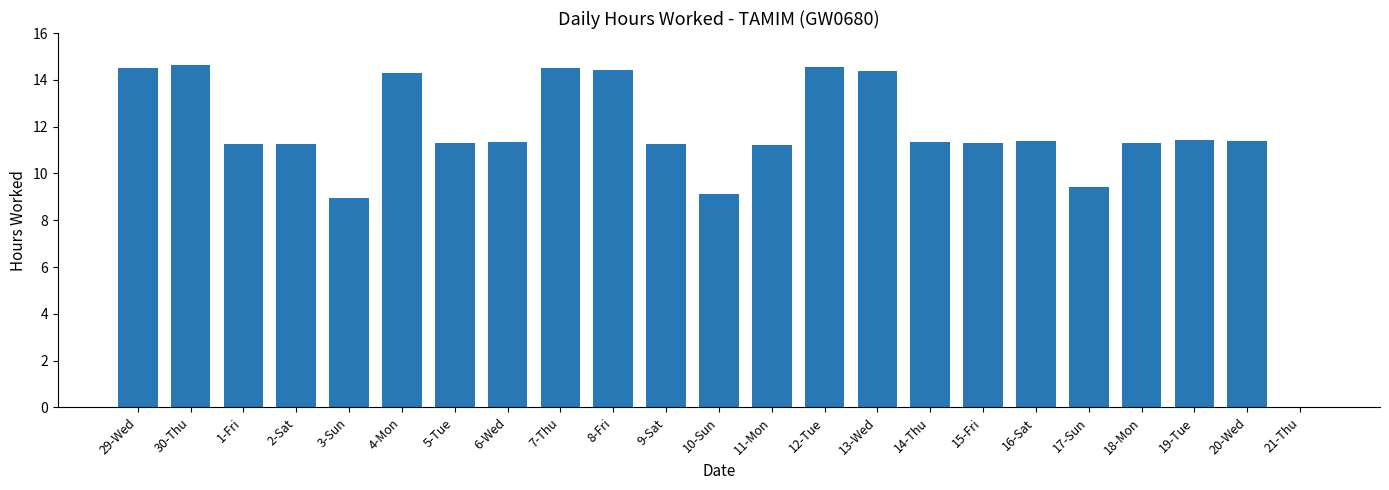

What is the maximum value shown in the chart?

14.6